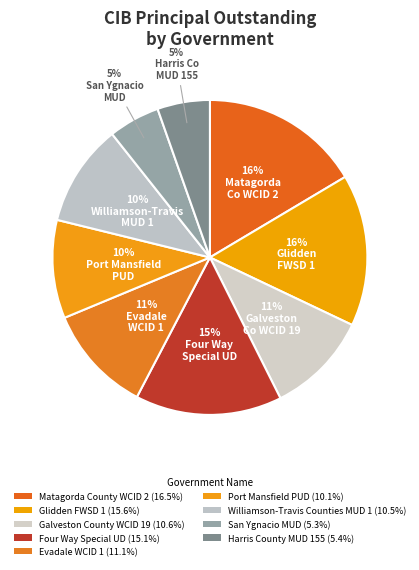

The Evadale WCID 1 slice represents 11% of the pie. True or false?

True